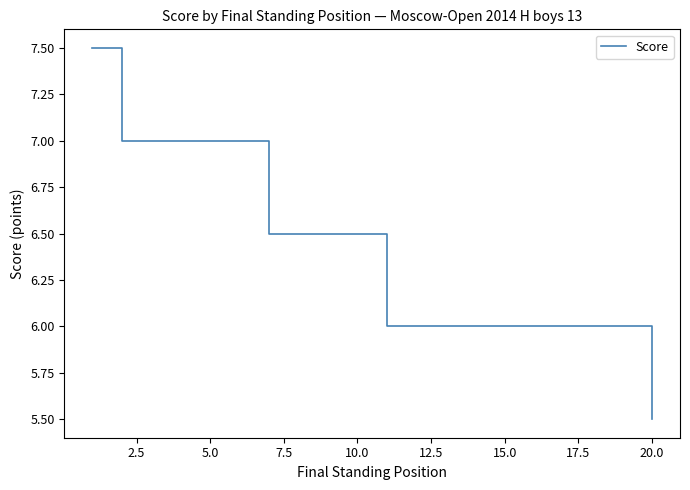

What is the minimum value shown in the chart?

5.5